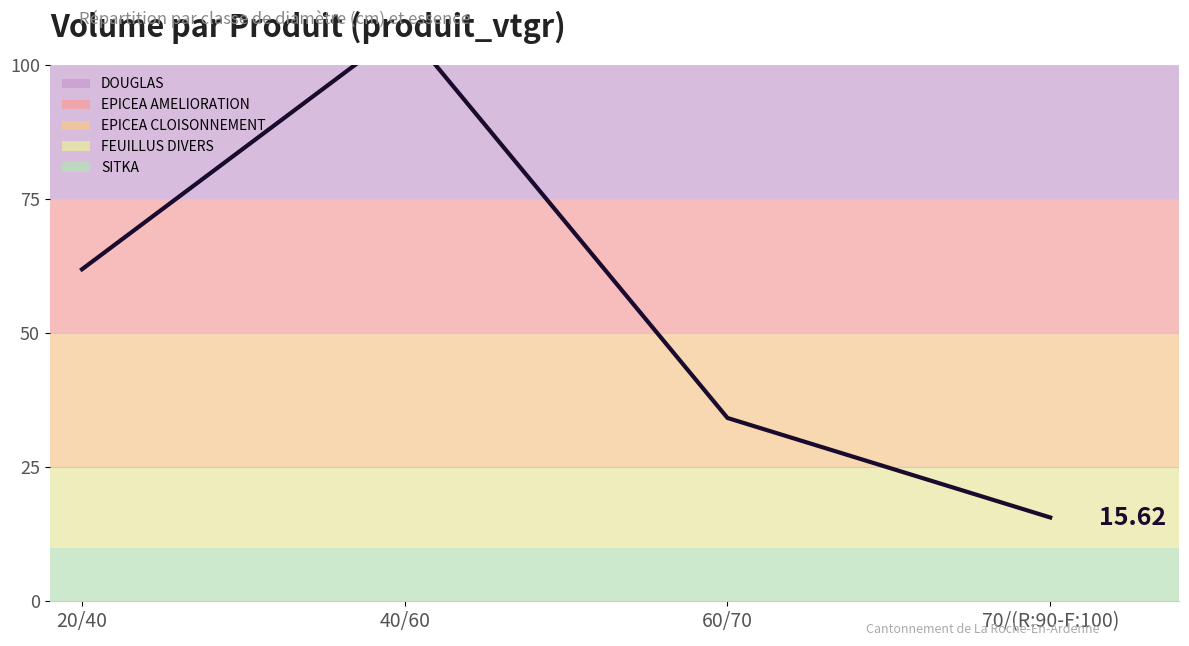

Rank the categories by value from lowest to highest.

70/(R:90-F:100), 60/70, 20/40, 40/60